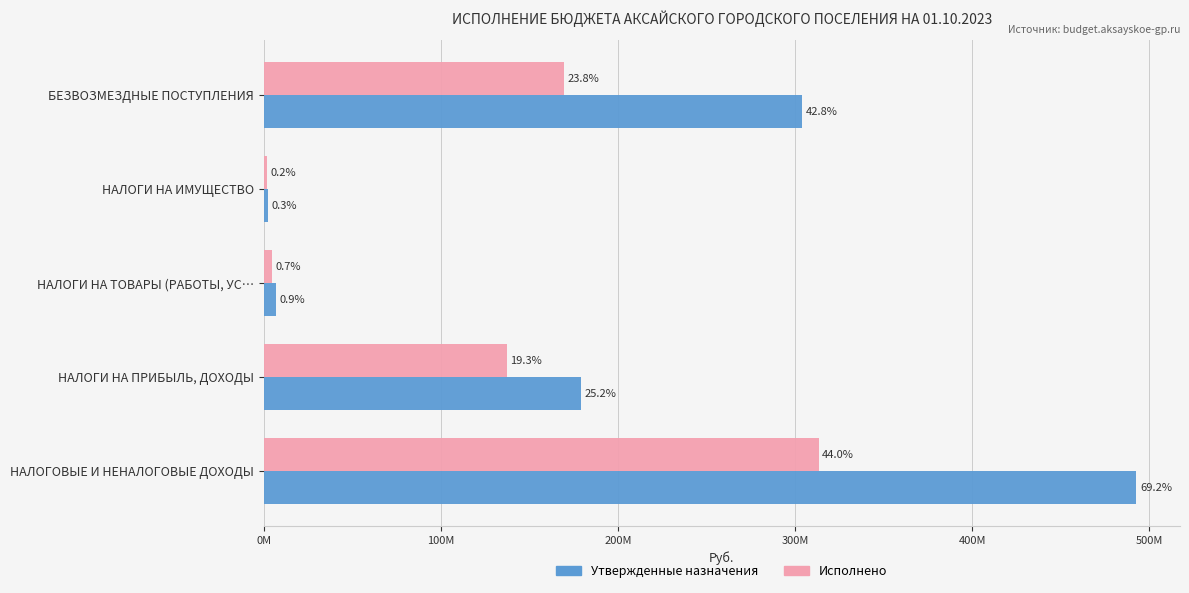

What are all the series names shown in the legend?

Утвержденные назначения, Исполнено